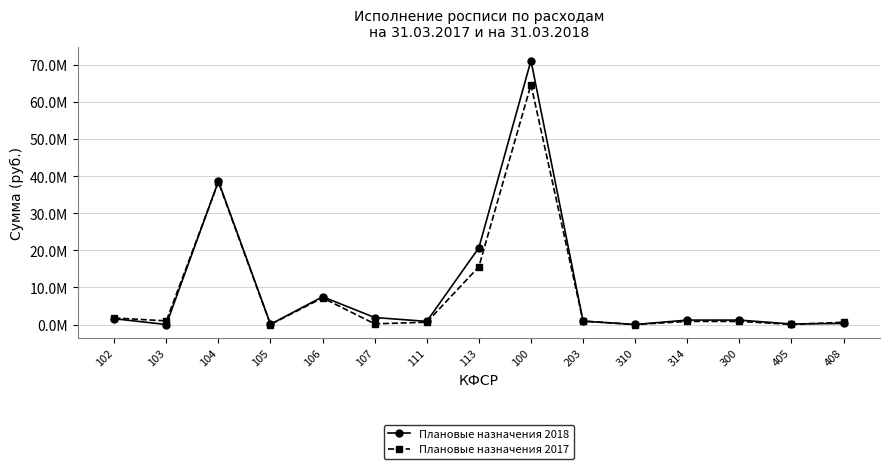

What are all the series names shown in the legend?

Плановые назначения 2018, Плановые назначения 2017